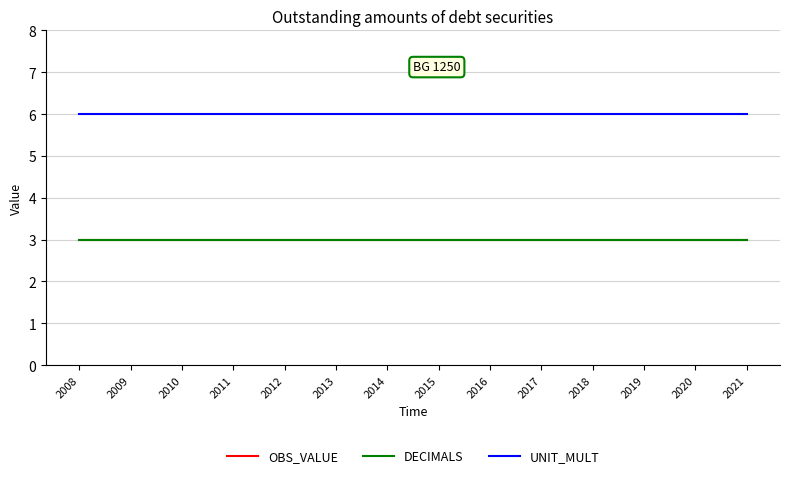

Does the chart have visible grid lines?

Yes